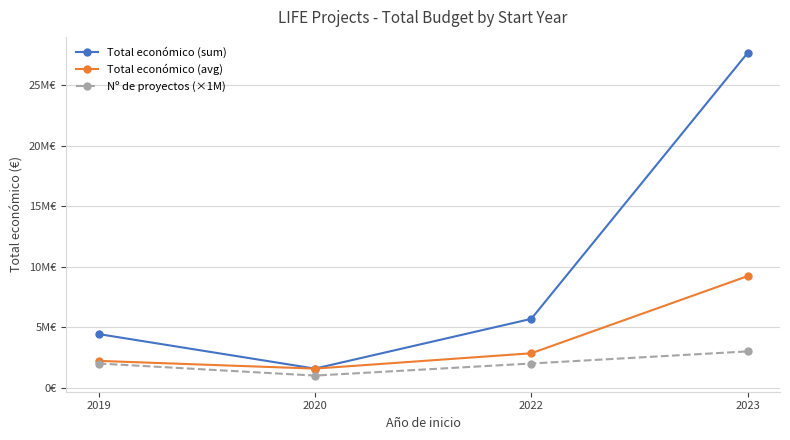

Does the chart have visible grid lines?

Yes